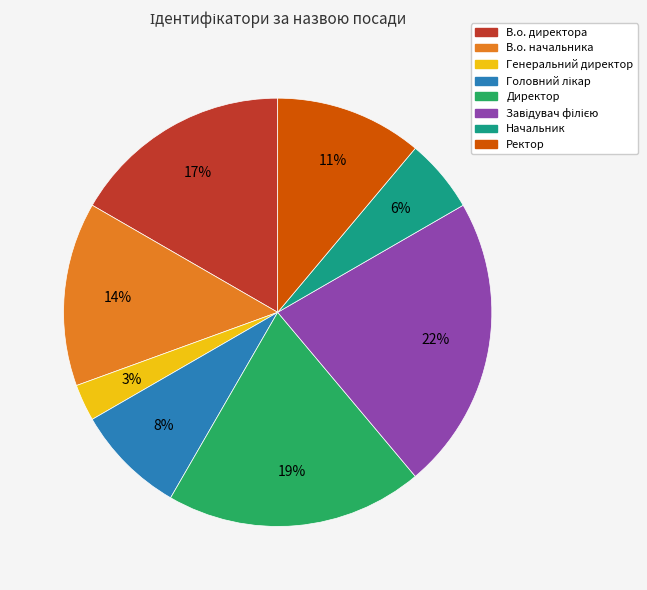

Is there a majority slice in this chart?

No